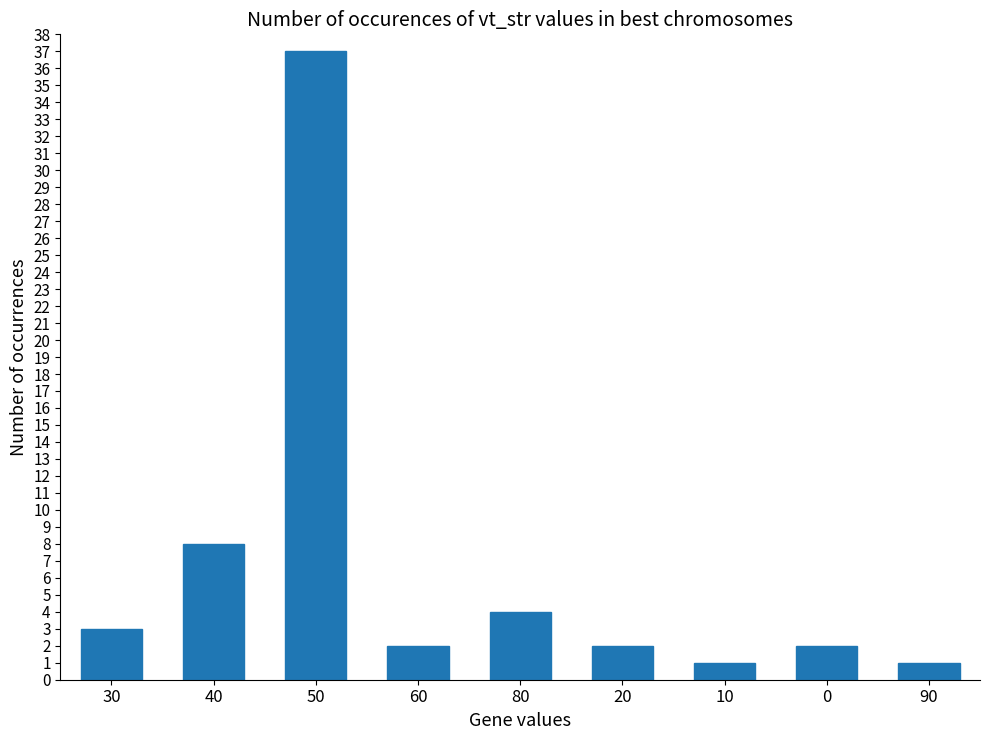

What is the label of the 4th bar from the right?

20